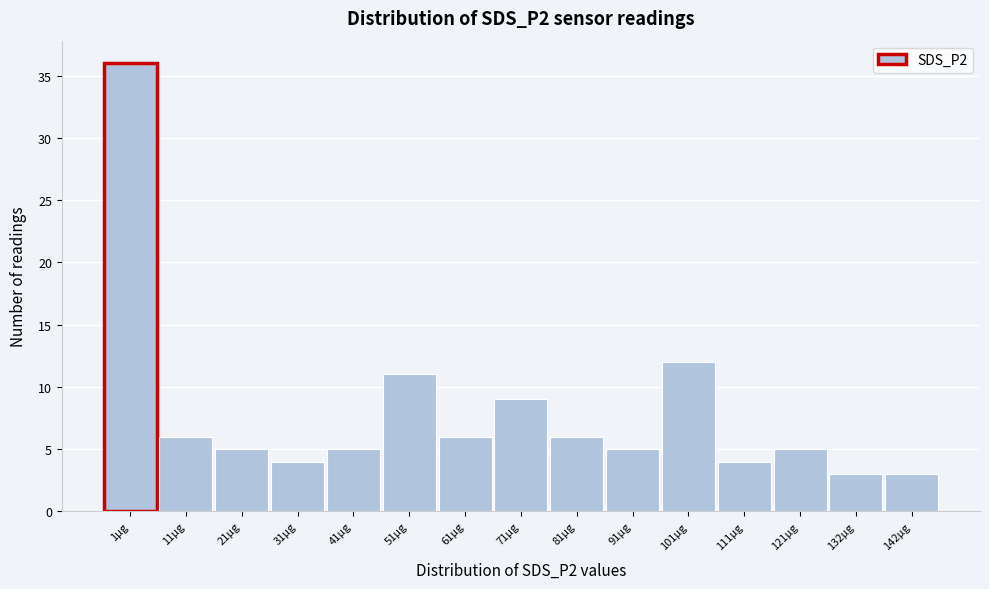

Reading left to right, extract all data points from this chart.

36	6	5	4	5	11	6	9	6	5	12	4	5	3	3